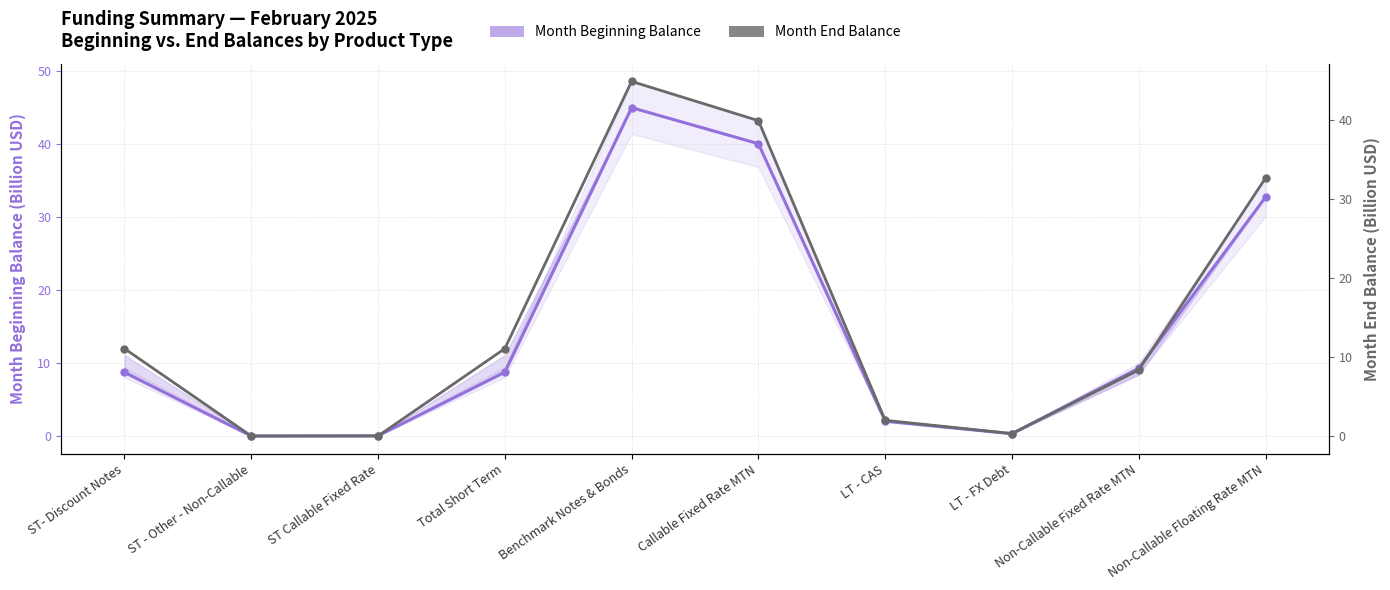

What is the maximum value for Month End Balance?

44.9